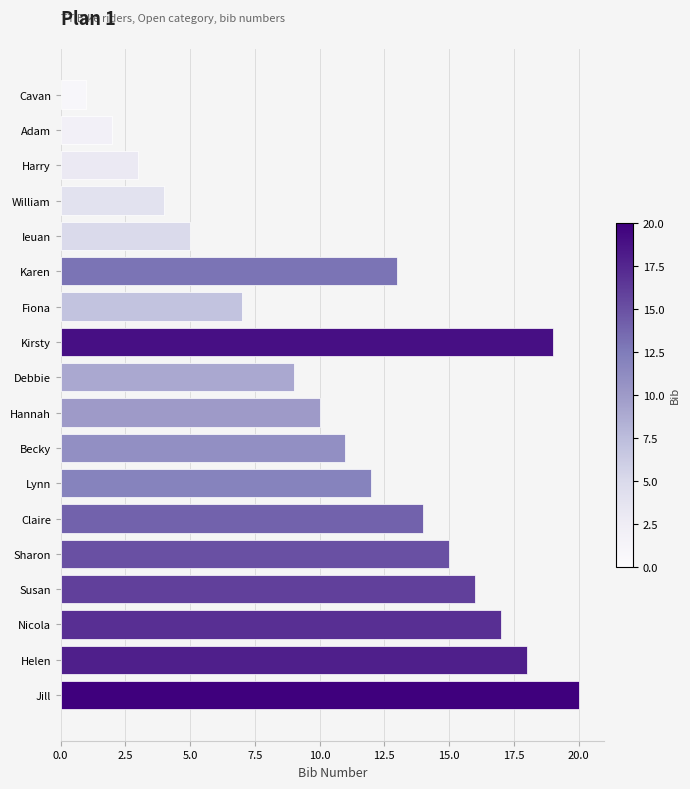

Are the bars horizontal?

Yes